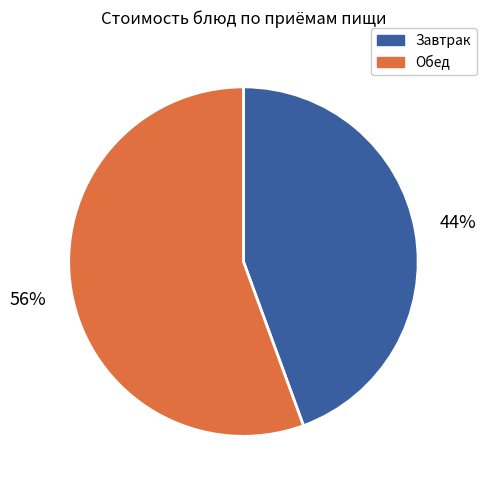

Is it true that Обед is 56% of the pie?

True